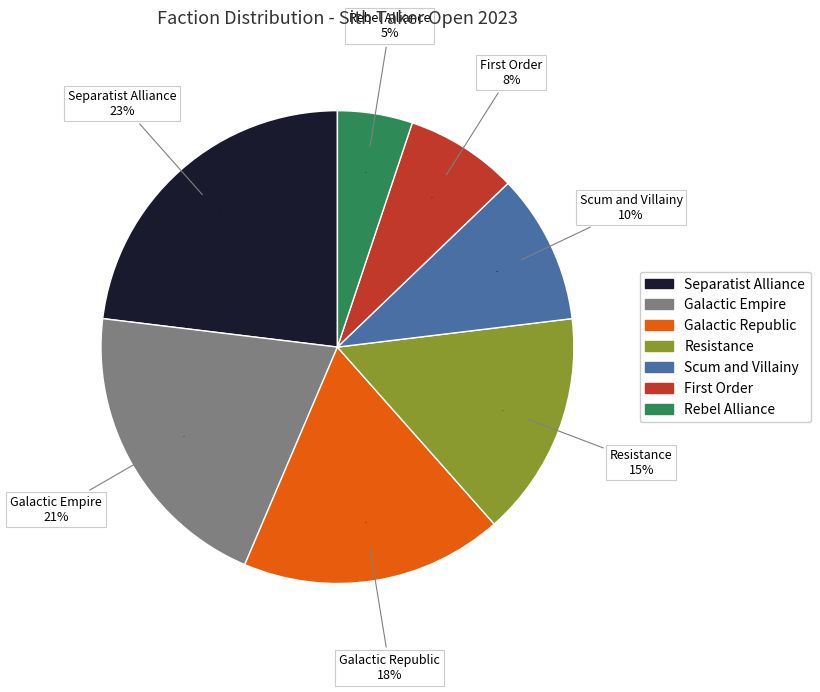

True or false: galacticempire accounts for 11% of the total.

False